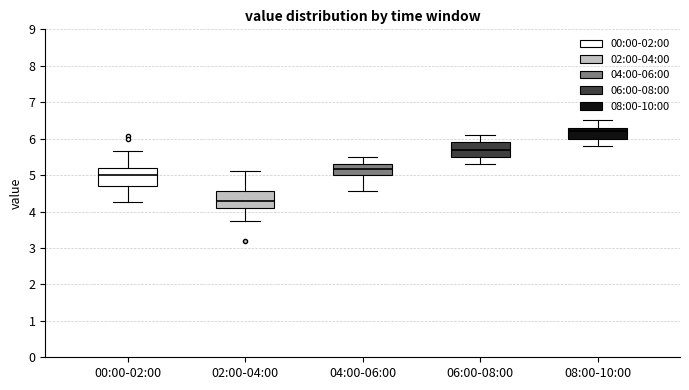

Reading left to right, transcribe this box plot: for each box, give where its median line is, the range the box spans, and where its two whiskers end, as read against the y-axis. The values are not printed on the chart, so give them approximately, as read against the axis.

00:00-02:00: median 5.0, box 4.7 to 5.2, whiskers 4.3 to 5.7
02:00-04:00: median 4.3, box 4.1 to 4.6, whiskers 3.7 to 5.1
04:00-06:00: median 5.2, box 5.0 to 5.3, whiskers 4.6 to 5.5
06:00-08:00: median 5.7, box 5.5 to 5.9, whiskers 5.3 to 6.1
08:00-10:00: median 6.2, box 6.0 to 6.3, whiskers 5.8 to 6.5